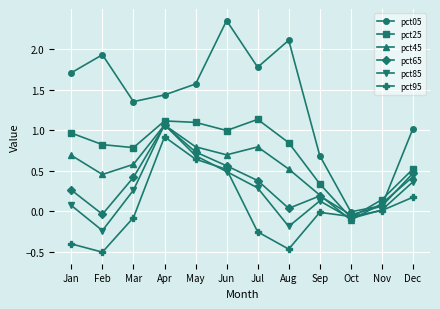

Which series has the largest range (max minus min)?

pct05